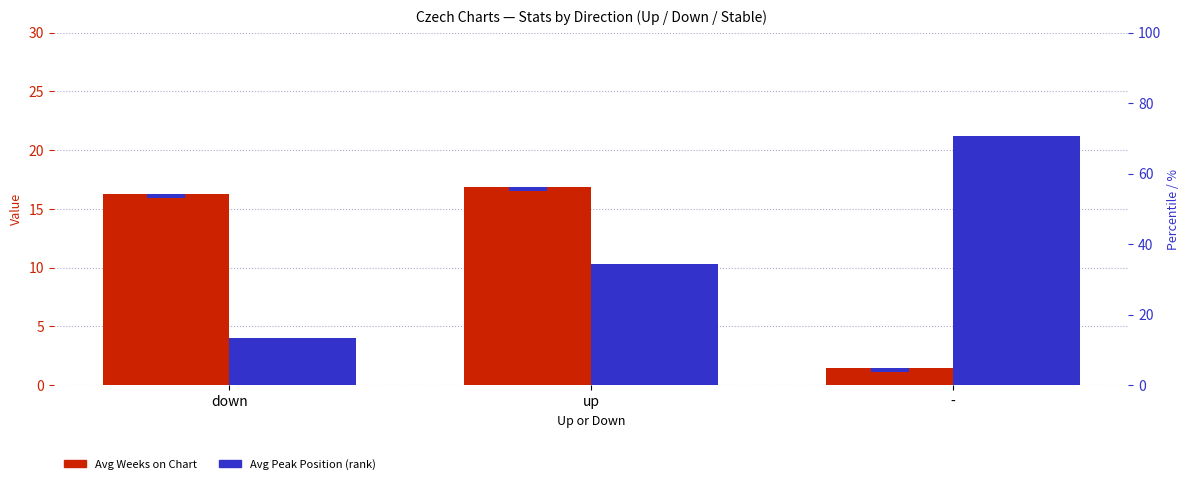

What is the approximate value of Avg Peak Position at up?

10.3